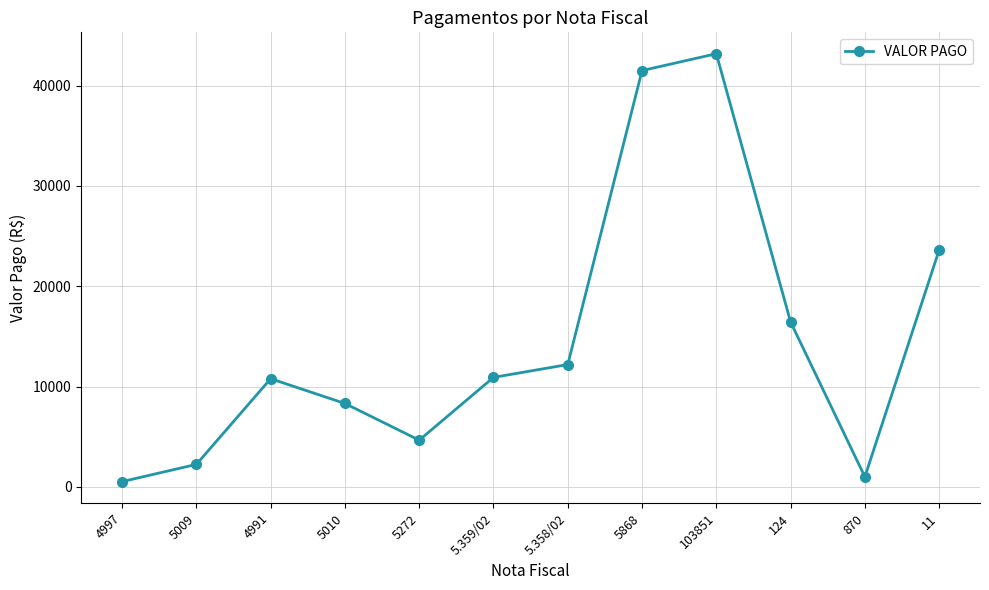

What is the maximum value shown in the chart?

43186.9